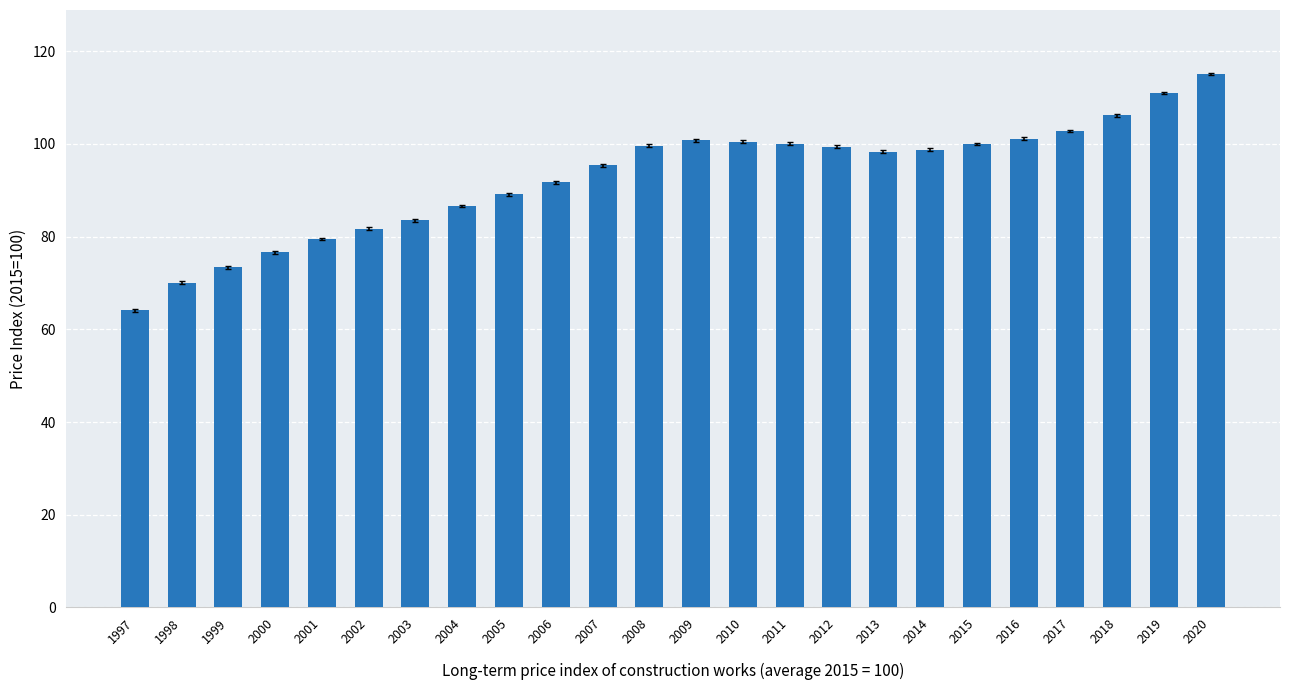

What is the value of the 9th bar from the left?

89.1